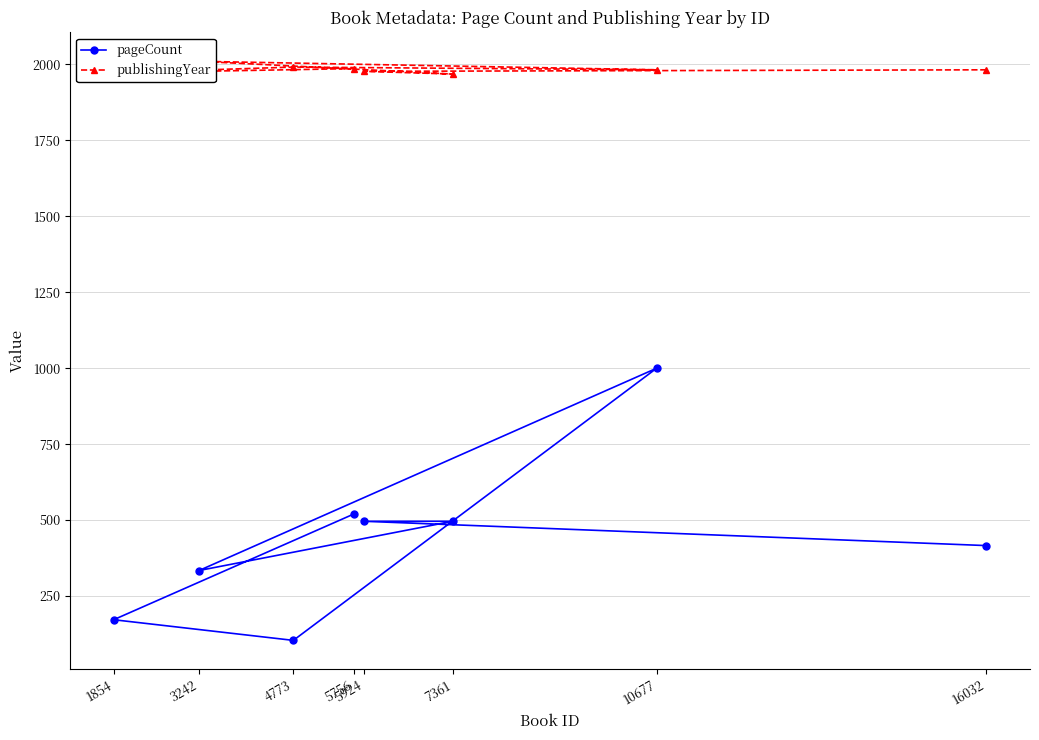

Where is the first local maximum for pageCount?

10677